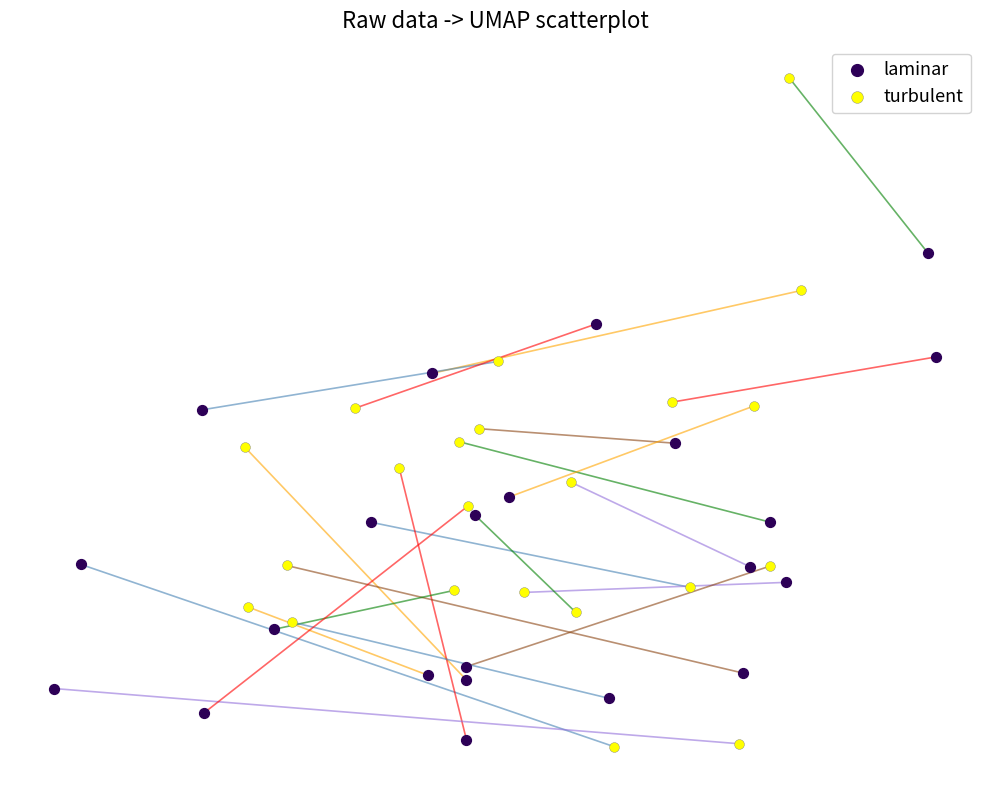

What are all the series names shown in the legend?

laminar, turbulent